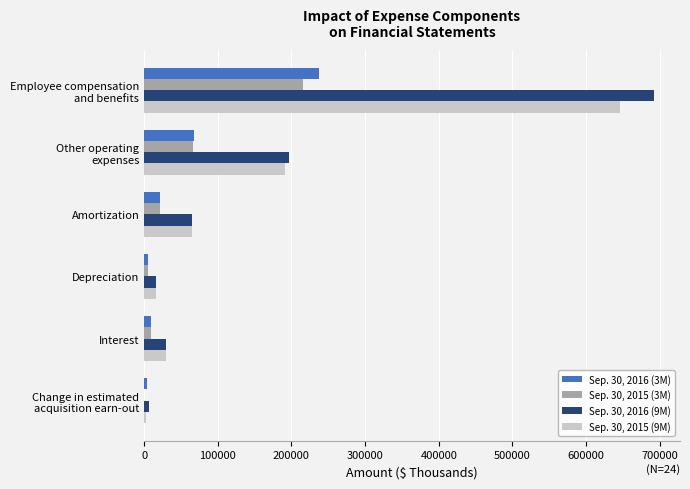

What are all the series names shown in the legend?

Sep. 30, 2016 (3M), Sep. 30, 2015 (3M), Sep. 30, 2016 (9M), Sep. 30, 2015 (9M)